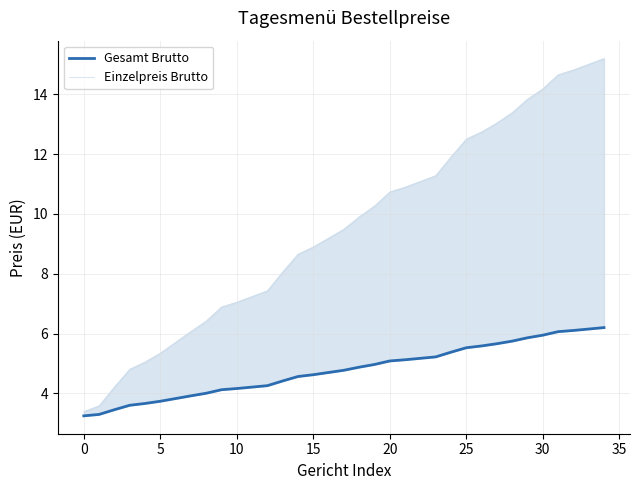

What is the sum of all Gesamt Brutto values?

167.2